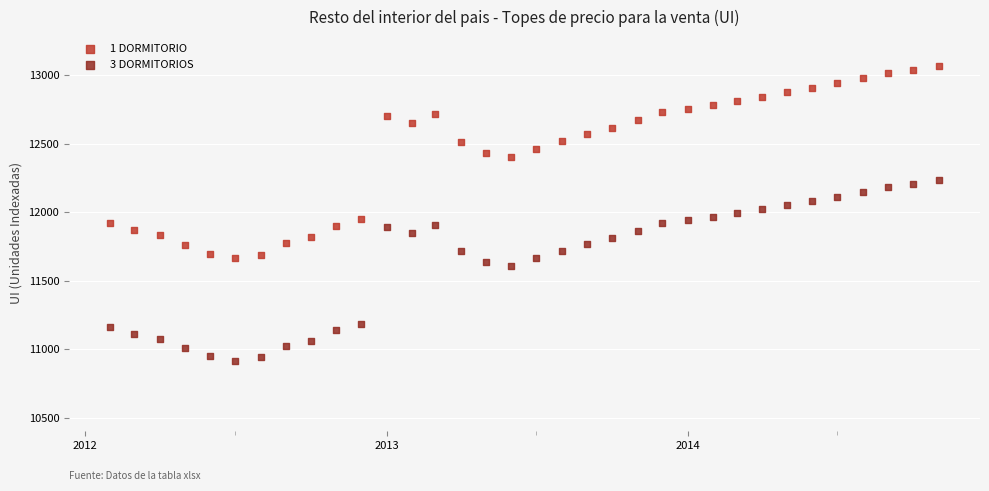

Which series reaches the minimum Y coordinate?

3 DORMITORIOS